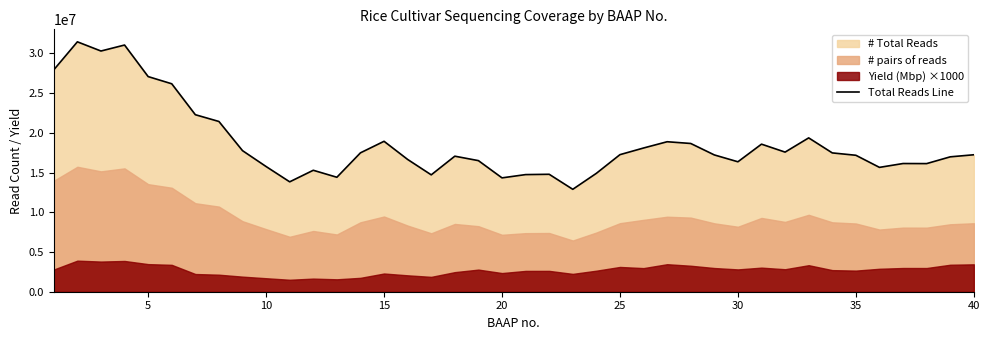

How many interior local peaks (higher than both neighbors) does the data have?

10